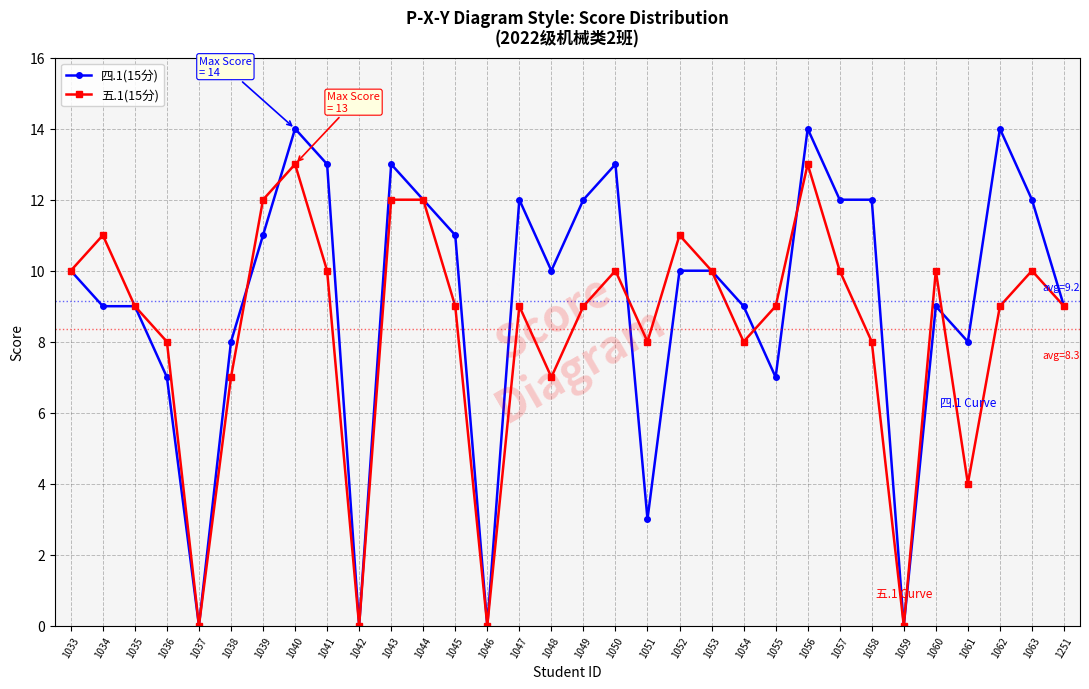

What is the sum of the 四.1(15分) values at 1036 and 1035?

16